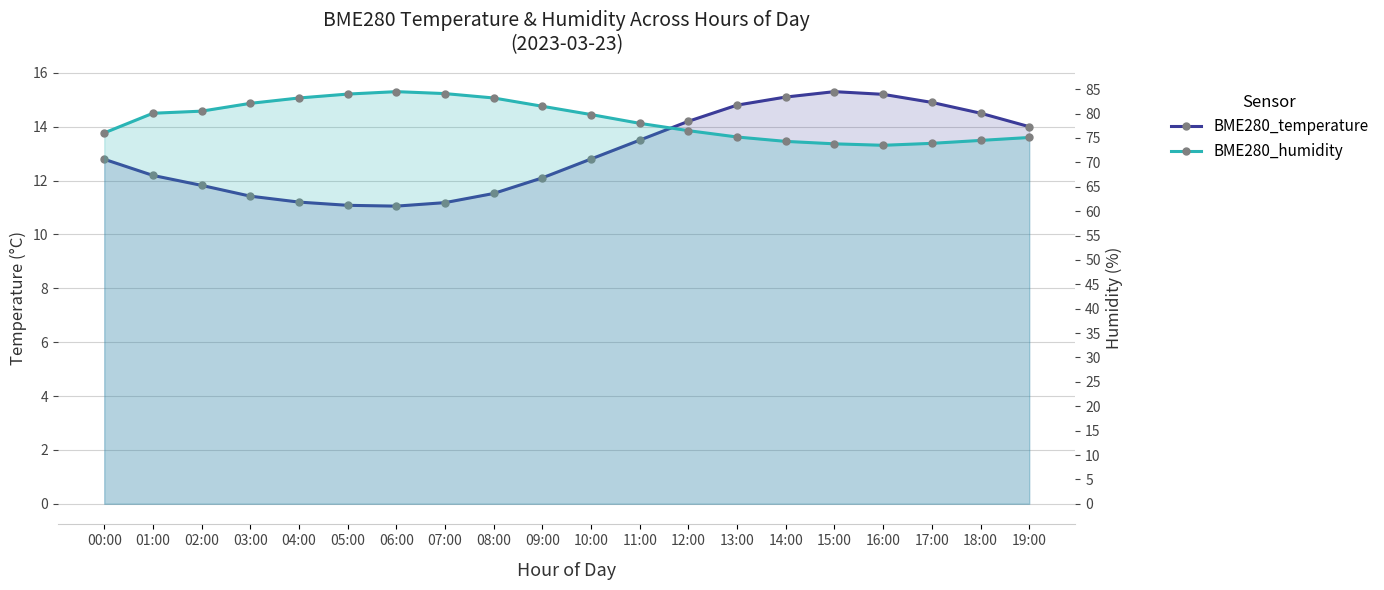

How many categories are shown in the chart?

20